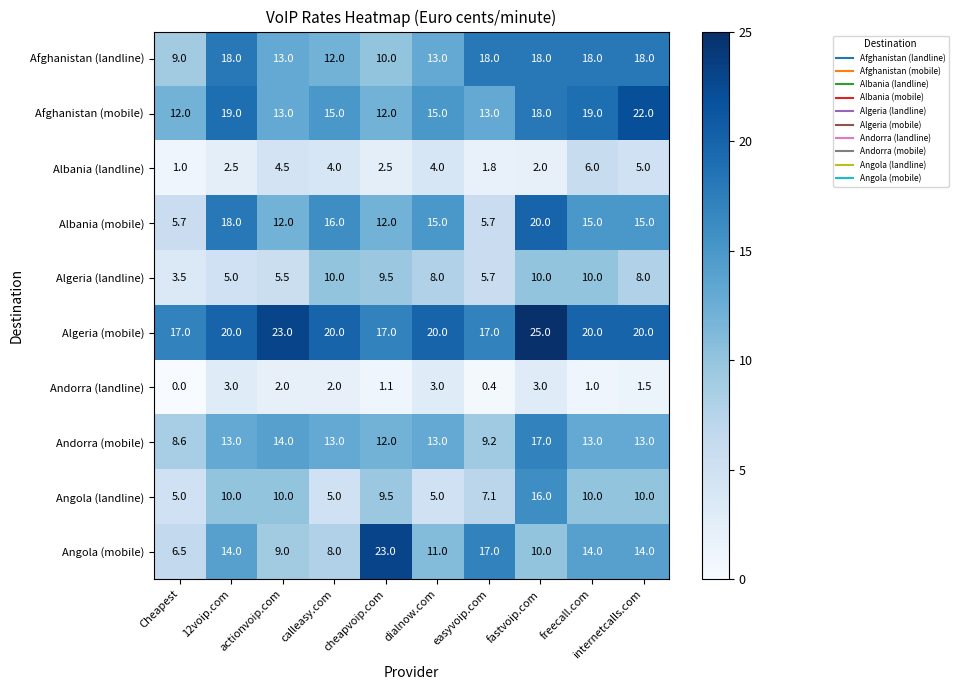

The Algeria (landline) series shows 13.5 at calleasy.com. True or false?

False